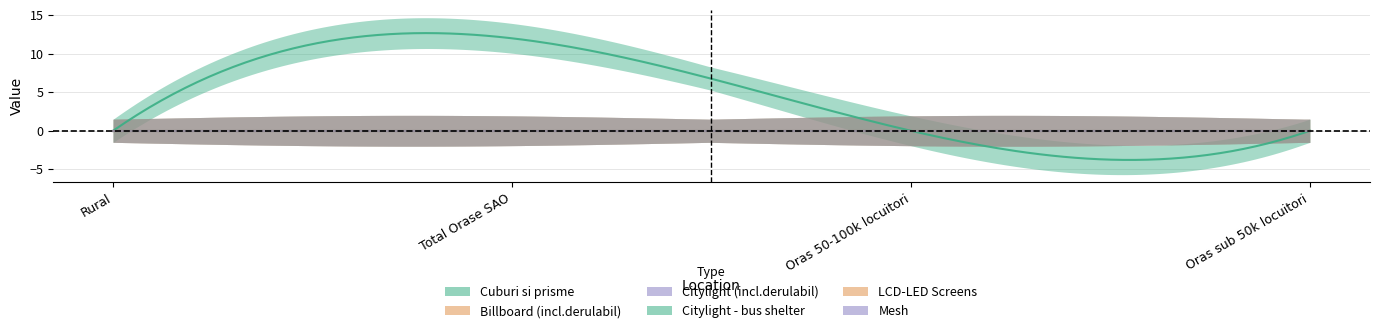

At which category is the sum across all series the highest?

Total Orase SAO